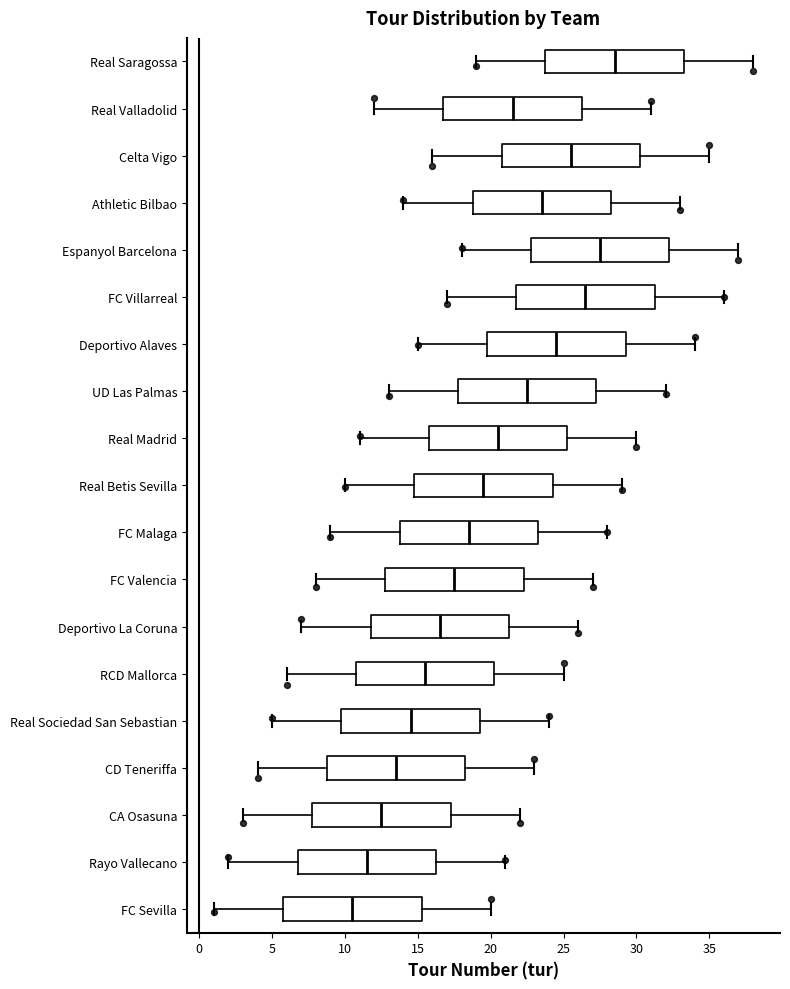

Reading bottom to top, read every box against the x-axis: the position of its median line, the range the box covers, and the ends of its whiskers. The values are not printed on the chart, so give them approximately, as read against the axis.

FC Sevilla: median 10.5, box 6.0 to 15.5, whiskers 1.0 to 20.0
Rayo Vallecano: median 11.5, box 7.0 to 16.5, whiskers 2.0 to 21.0
CA Osasuna: median 12.5, box 8.0 to 17.5, whiskers 3.0 to 22.0
CD Teneriffa: median 13.5, box 9.0 to 18.5, whiskers 4.0 to 23.0
Real Sociedad San Sebastian: median 14.5, box 10.0 to 19.5, whiskers 5.0 to 24.0
RCD Mallorca: median 15.5, box 11.0 to 20.5, whiskers 6.0 to 25.0
Deportivo La Coruna: median 16.5, box 12.0 to 21.5, whiskers 7.0 to 26.0
FC Valencia: median 17.5, box 13.0 to 22.5, whiskers 8.0 to 27.0
FC Malaga: median 18.5, box 14.0 to 23.5, whiskers 9.0 to 28.0
Real Betis Sevilla: median 19.5, box 15.0 to 24.5, whiskers 10.0 to 29.0
Real Madrid: median 20.5, box 16.0 to 25.5, whiskers 11.0 to 30.0
UD Las Palmas: median 22.5, box 18.0 to 27.5, whiskers 13.0 to 32.0
Deportivo Alaves: median 24.5, box 20.0 to 29.5, whiskers 15.0 to 34.0
FC Villarreal: median 26.5, box 22.0 to 31.5, whiskers 17.0 to 36.0
Espanyol Barcelona: median 27.5, box 23.0 to 32.5, whiskers 18.0 to 37.0
Athletic Bilbao: median 23.5, box 19.0 to 28.5, whiskers 14.0 to 33.0
Celta Vigo: median 25.5, box 21.0 to 30.5, whiskers 16.0 to 35.0
Real Valladolid: median 21.5, box 17.0 to 26.5, whiskers 12.0 to 31.0
Real Saragossa: median 28.5, box 24.0 to 33.5, whiskers 19.0 to 38.0